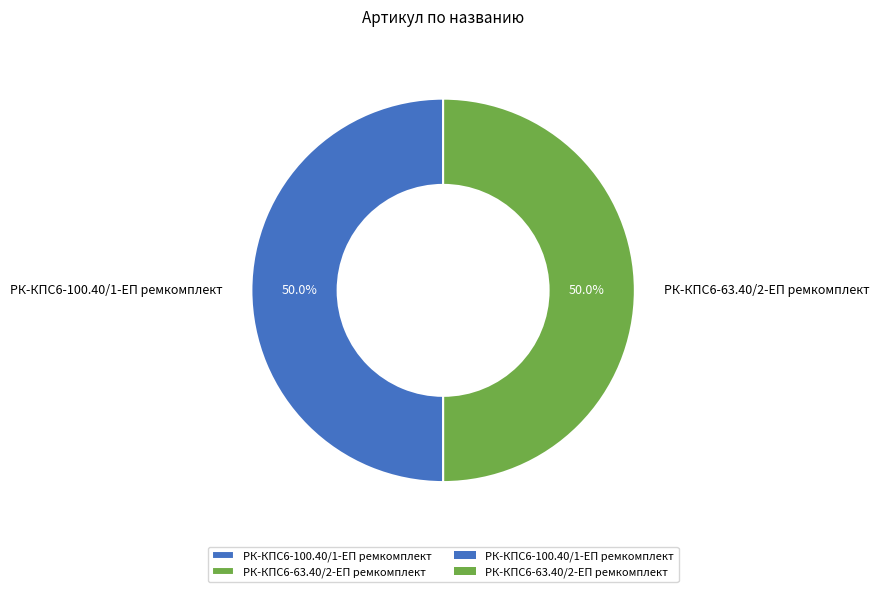

Combined, do РК-КПС6-100.40/1-ЕП ремкомплект and РК-КПС6-63.40/2-ЕП ремкомплект account for over 50%?

Yes